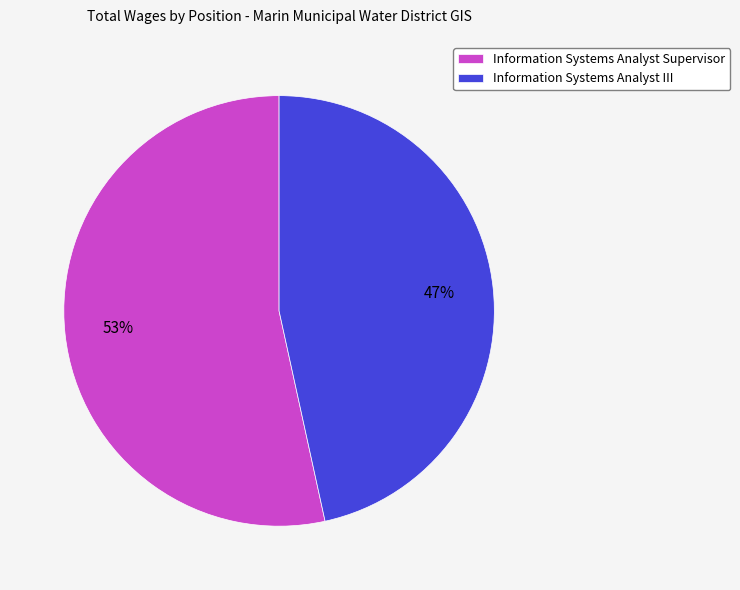

How many slices are in this pie chart?

2